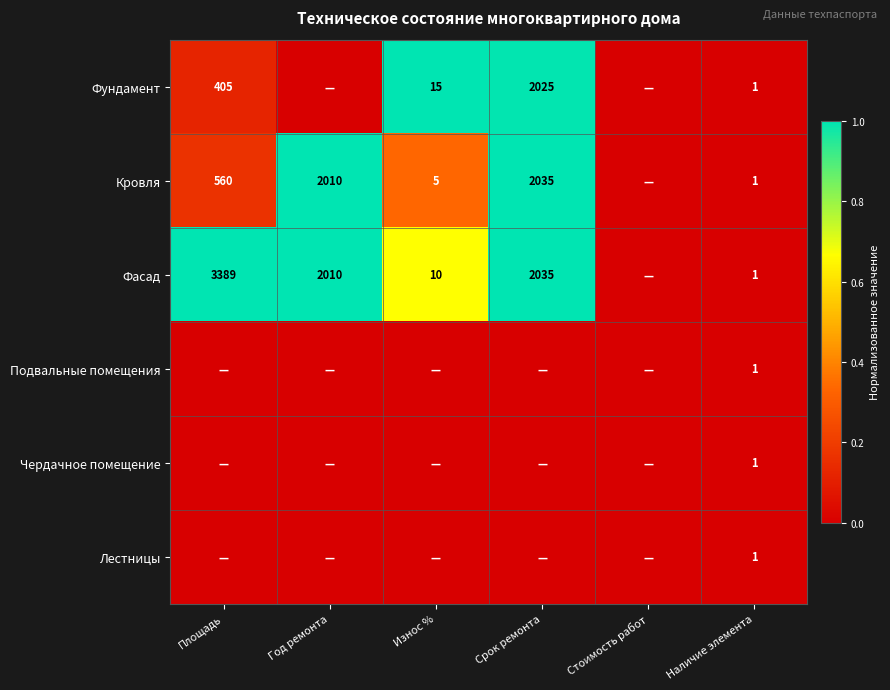

True or false: Фасад has a value of 1 at Наличие элемента.

True